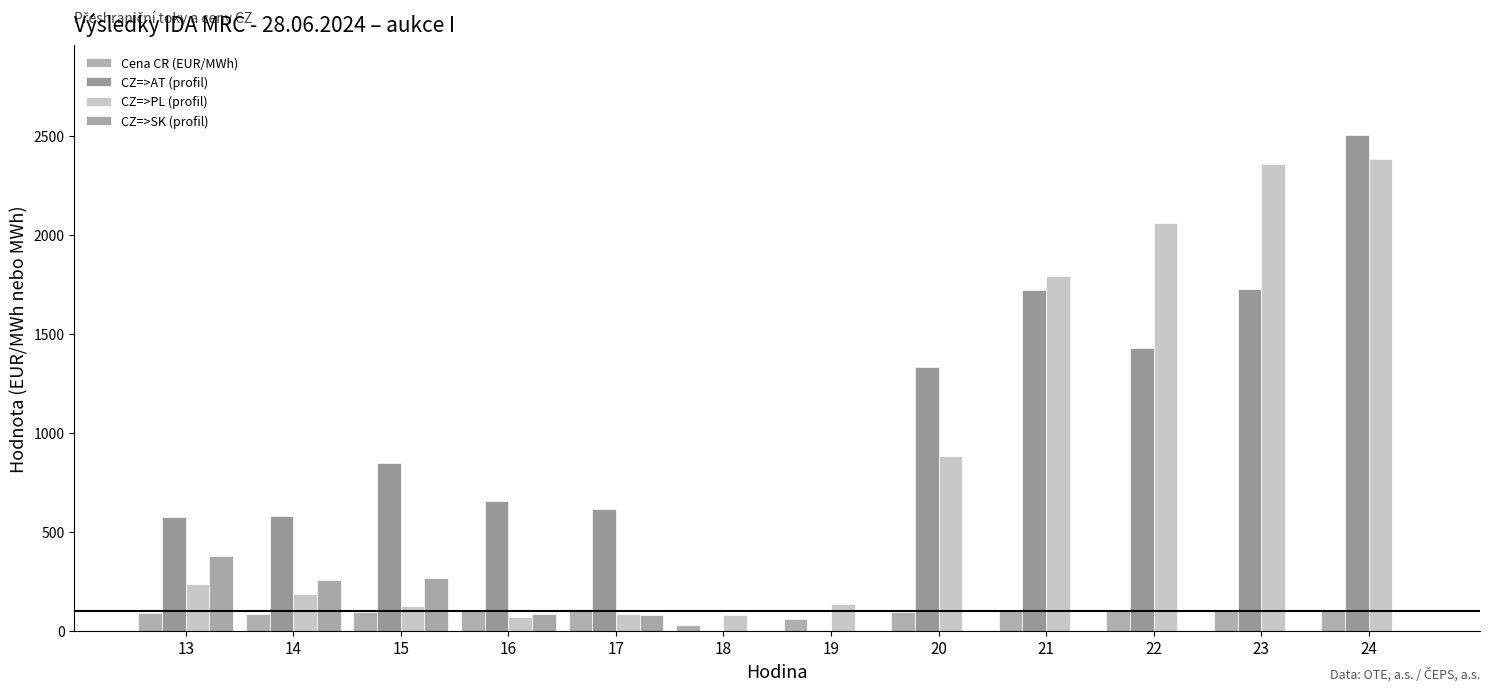

Does the chart contain stacked bars?

No